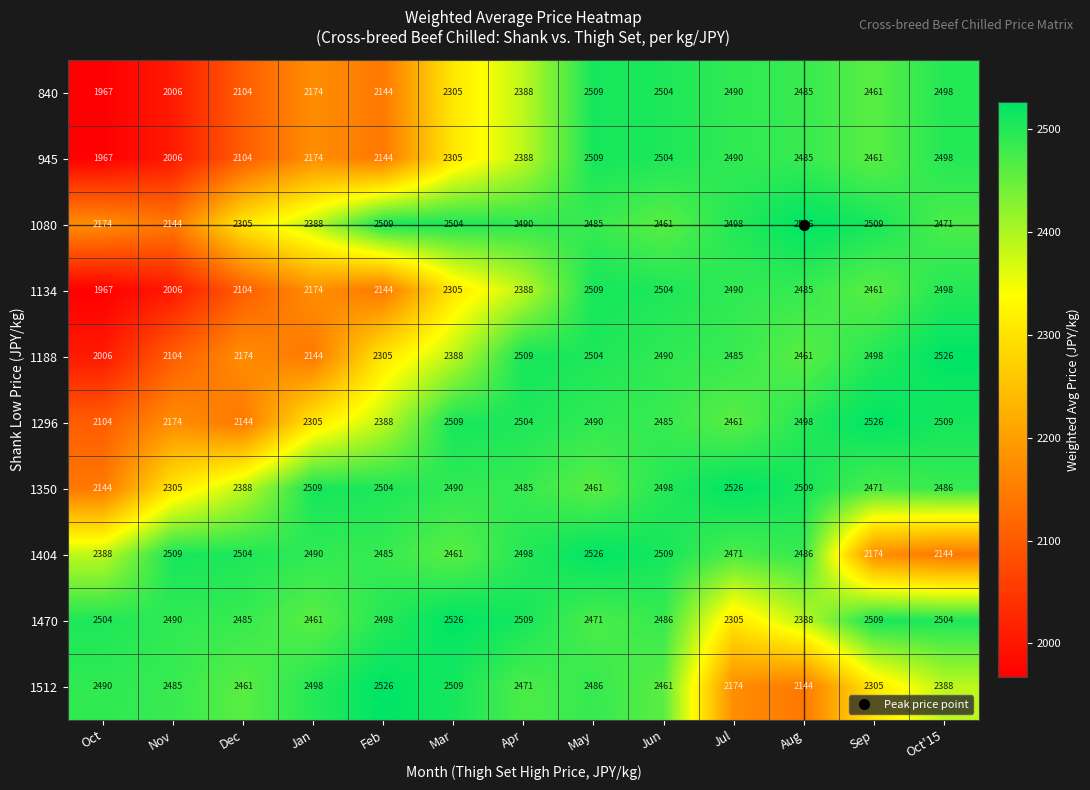

Read the 1512 value at Sep.

2305